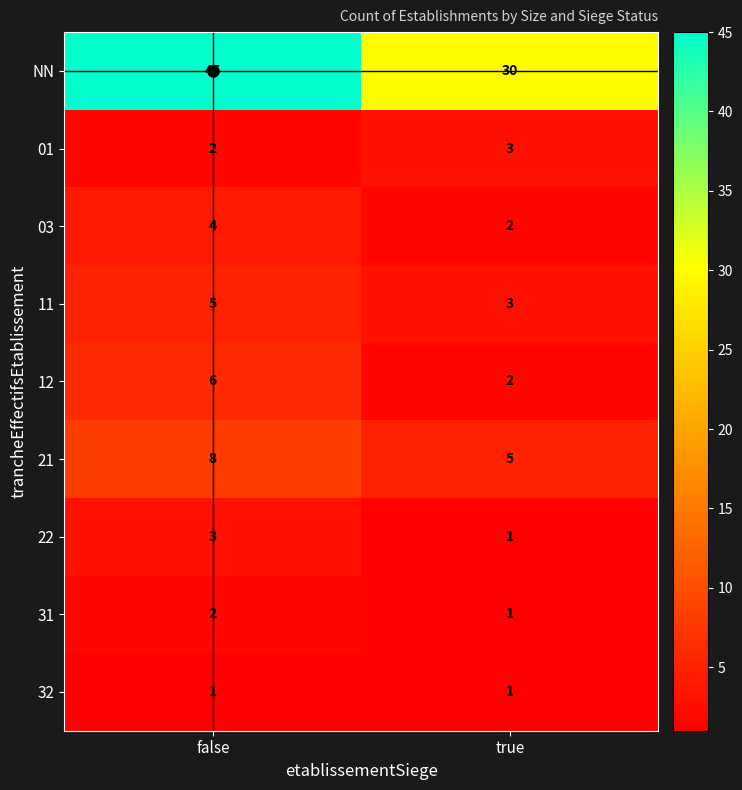

True or false: 22 has a value of 3 at false.

True